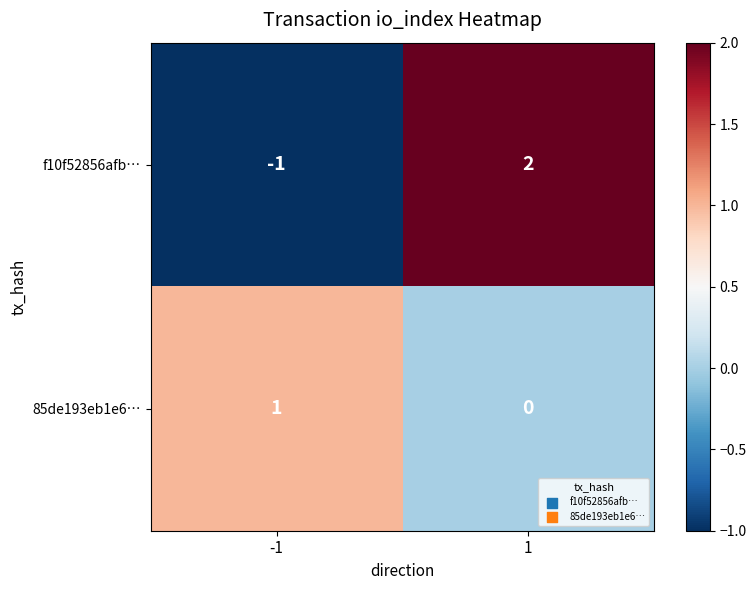

What is the difference between the highest and lowest values at -1?

2